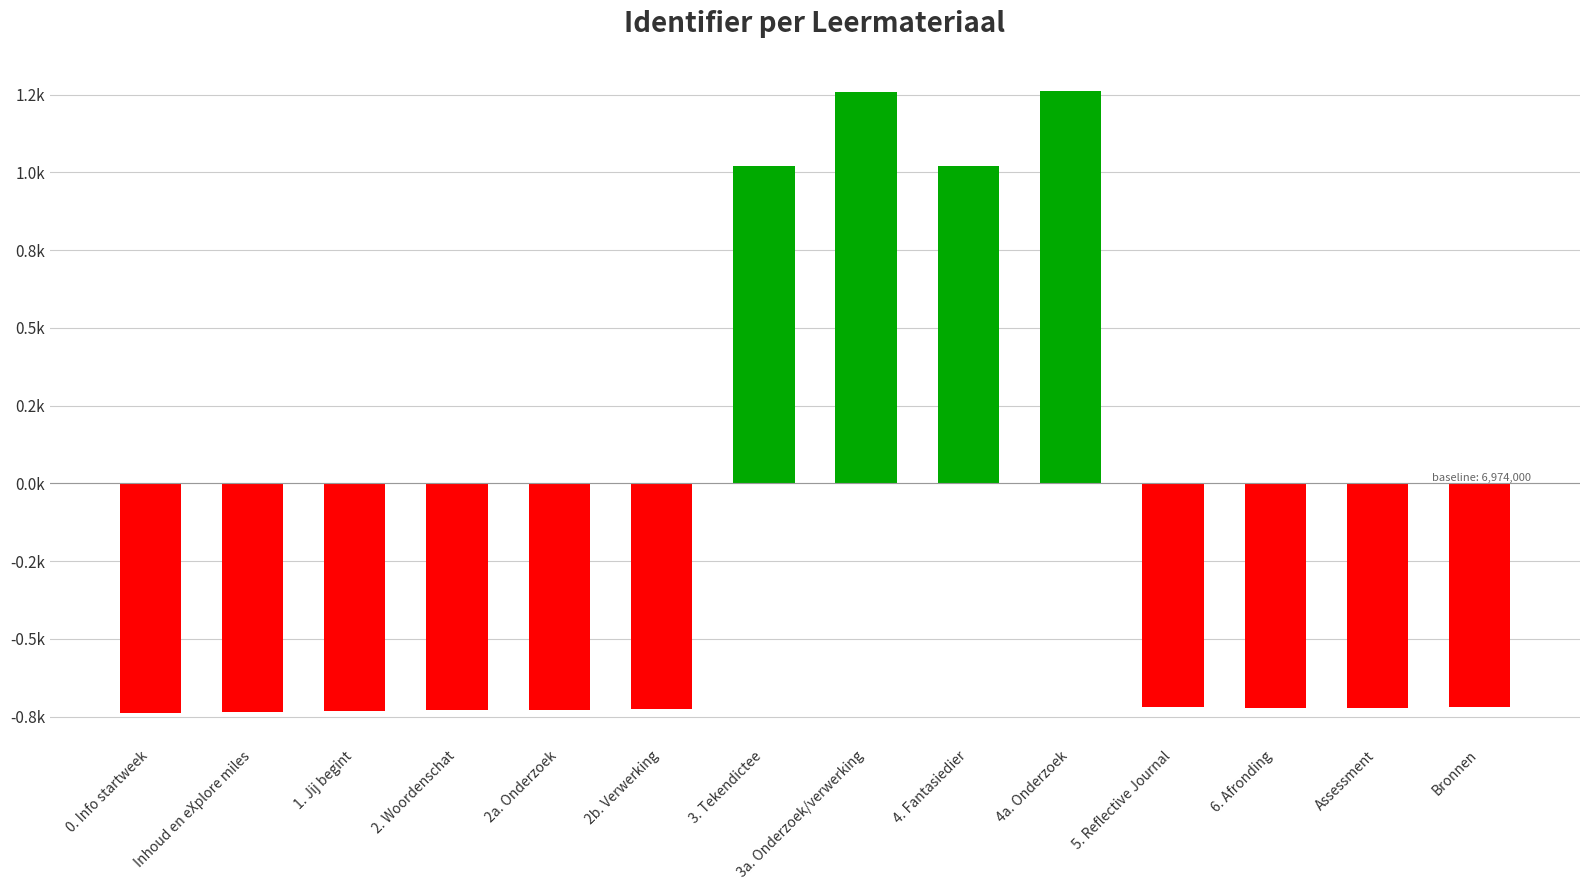

The chart shows a value of -738 at 0. Info startweek. True or false?

True